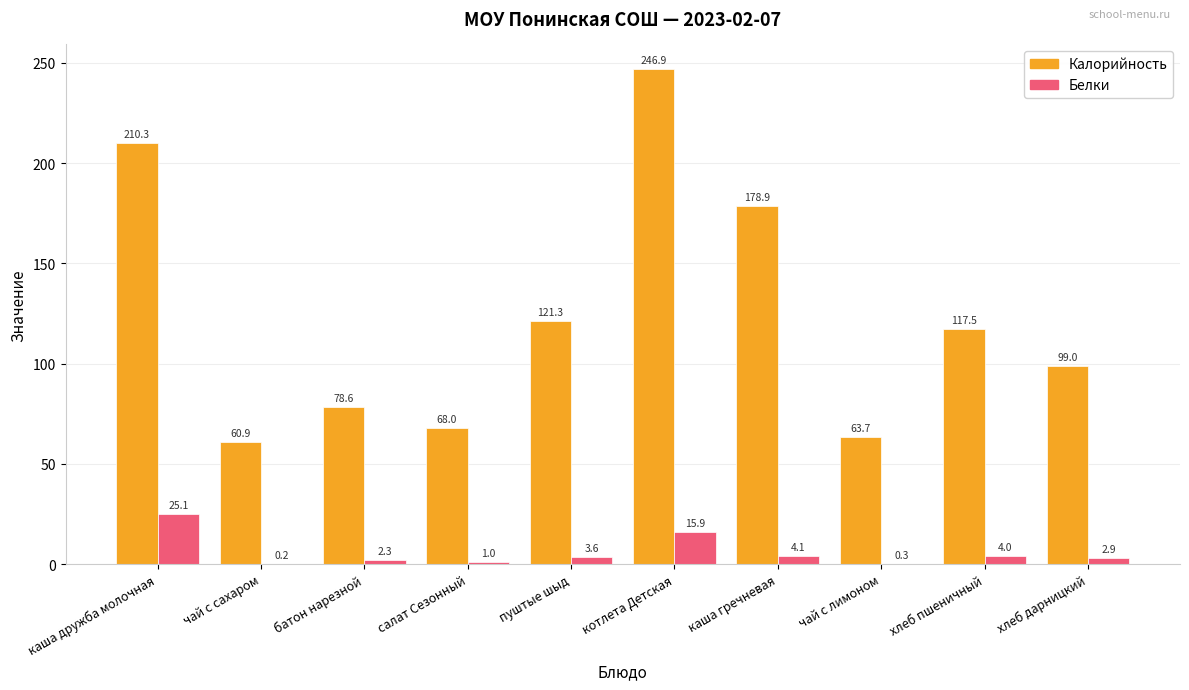

How many categories are shown in the chart?

10